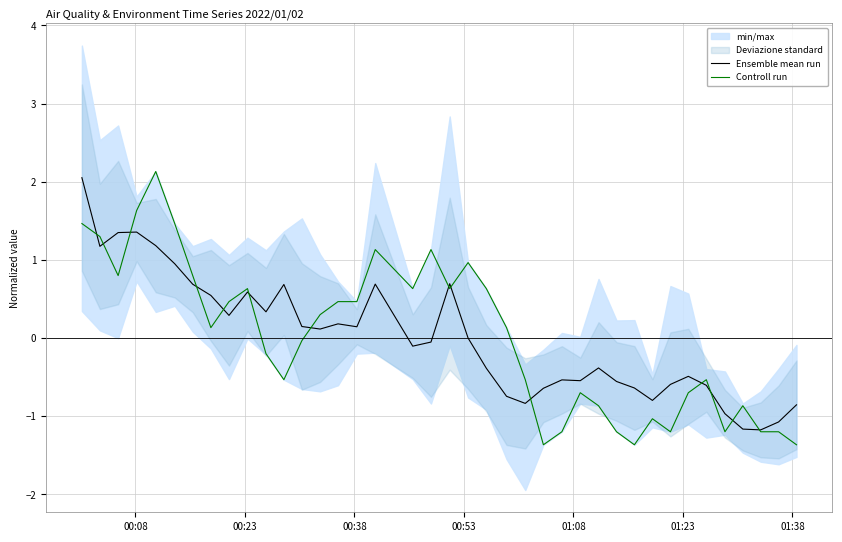

What is the difference between the second highest and minimum values in the Controll run series?

3.0